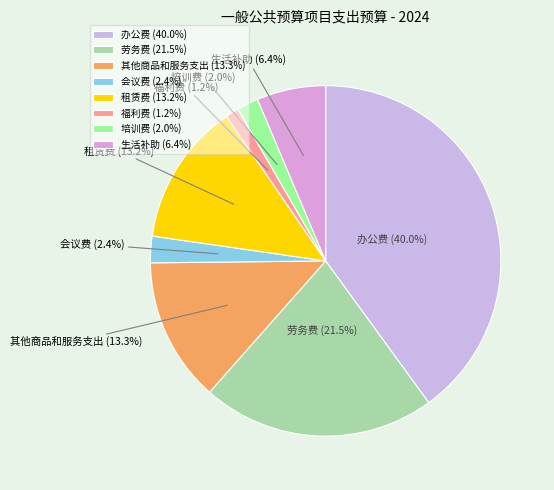

Do 办公费 and 租赁费 together represent more than half of the pie?

Yes